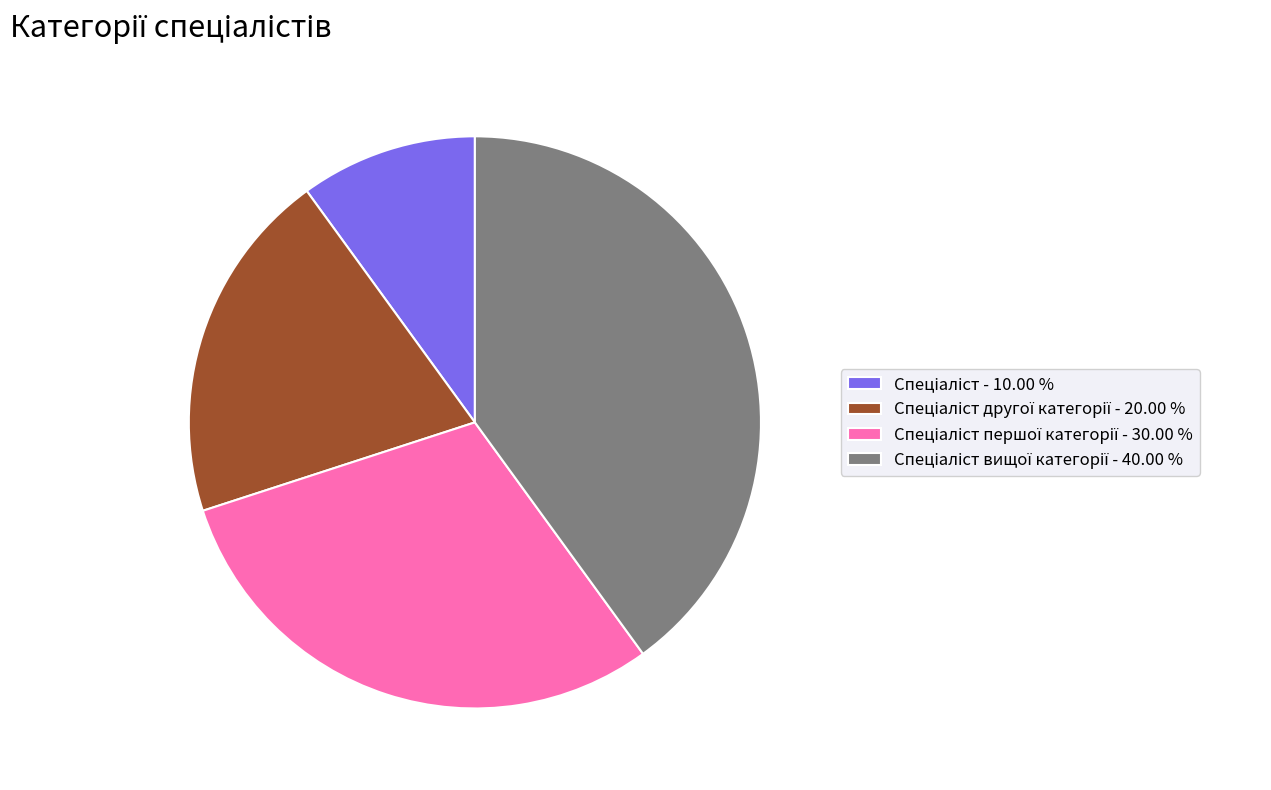

Is there any slice that represents more than half of the pie?

No